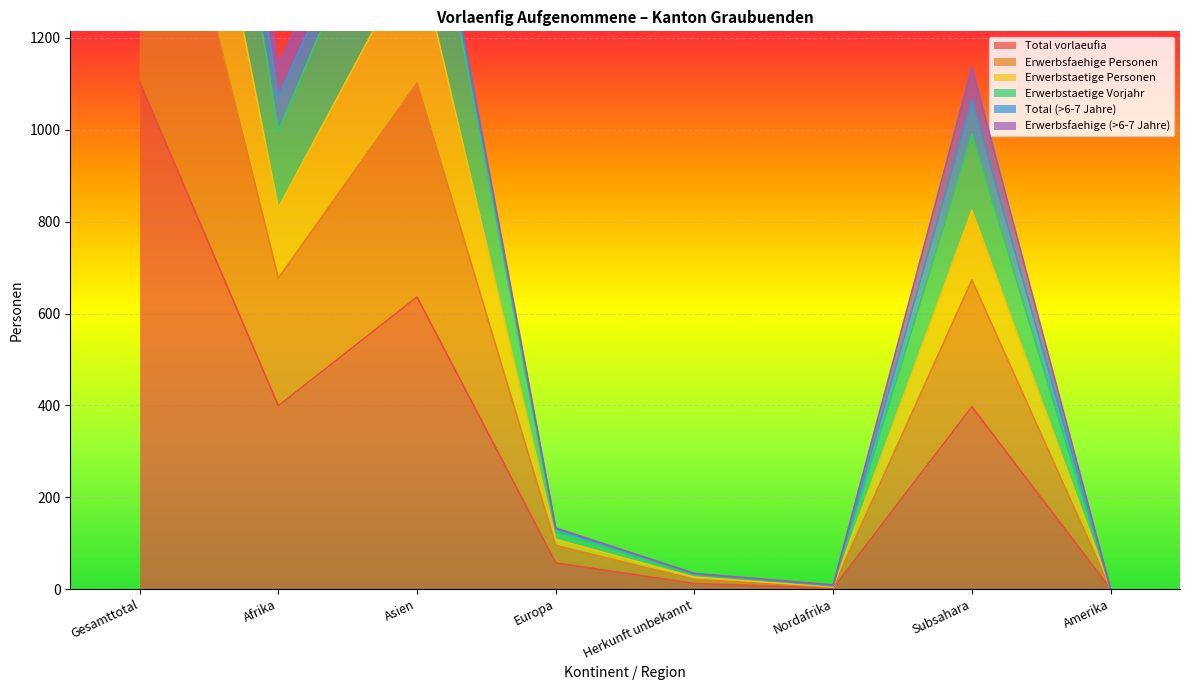

The Total vorlaeufia series shows -717 at Amerika. True or false?

False